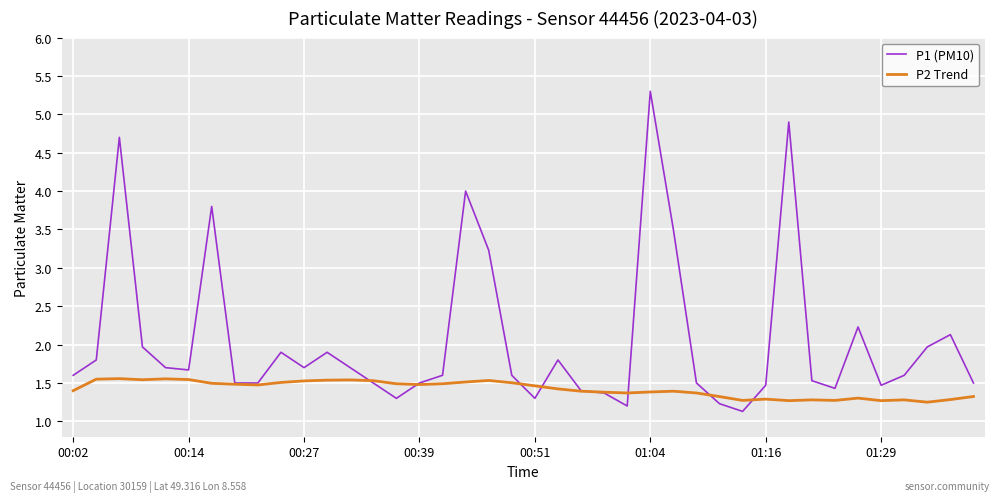

Which series has the widest spread of values?

P1 (PM10)